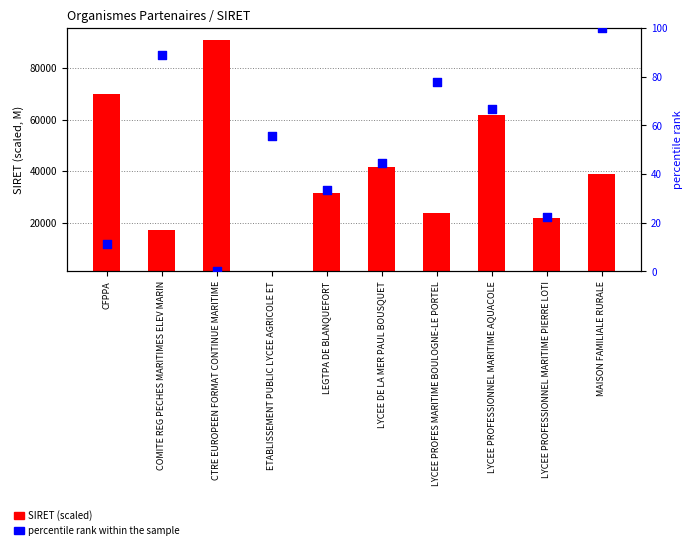

Which series contains the lowest Y value?

percentile rank within the sample